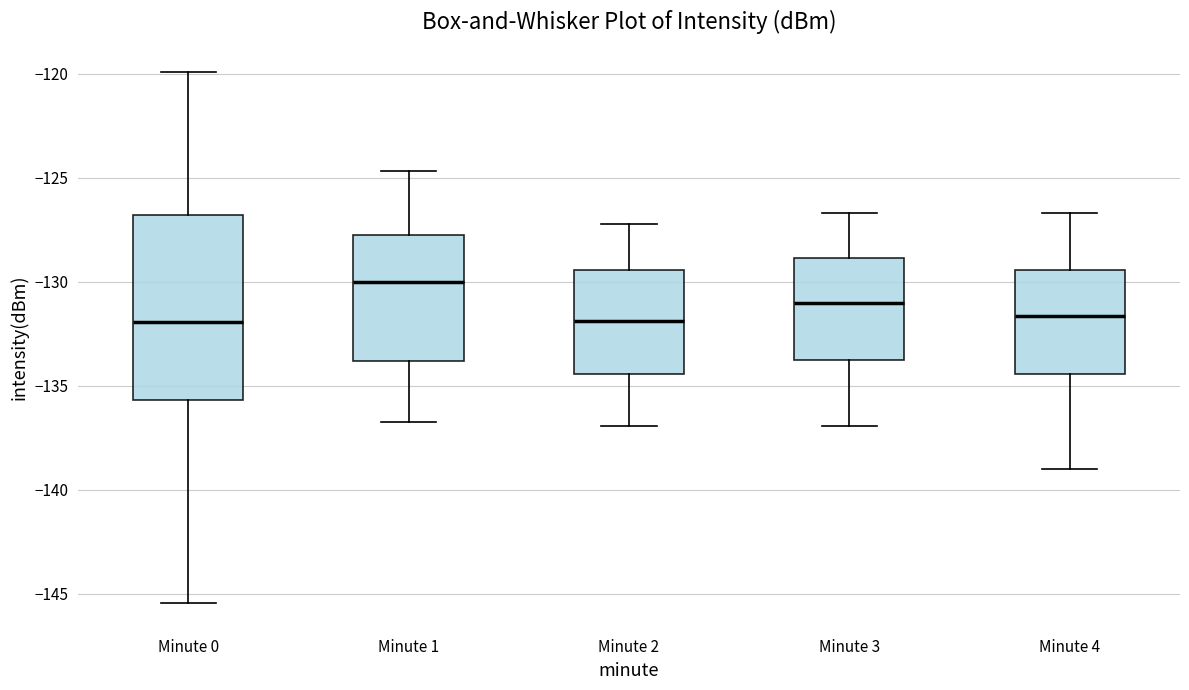

Which box's median line is the highest?

Minute 1